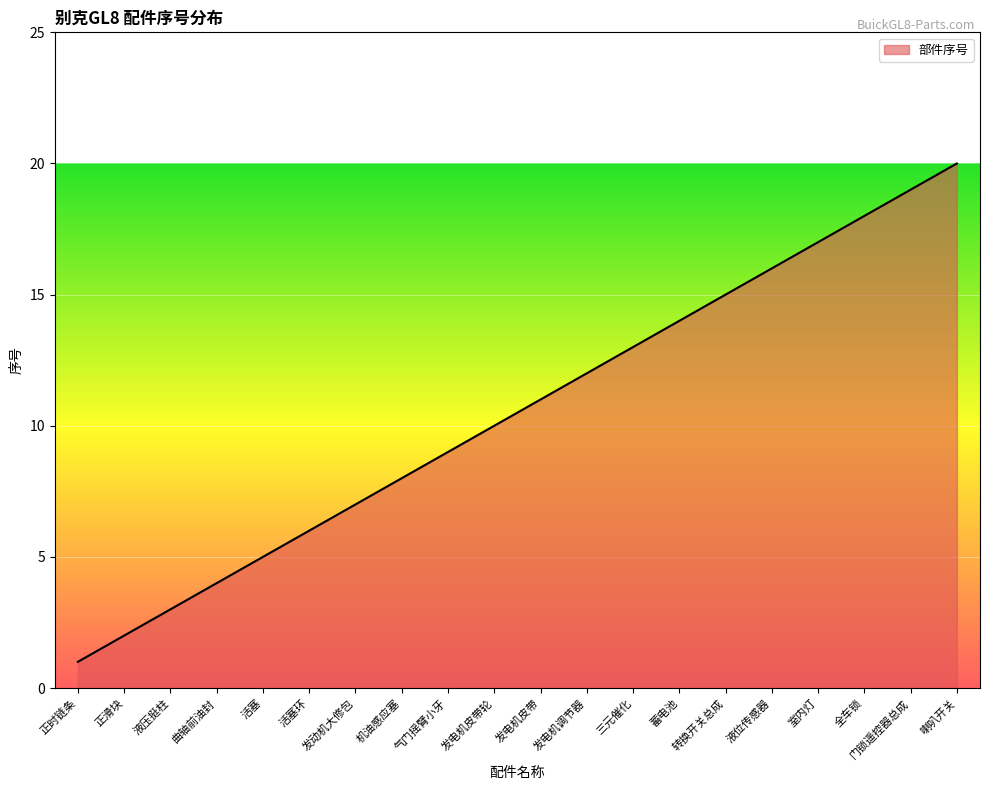

Does the chart have visible grid lines?

Yes